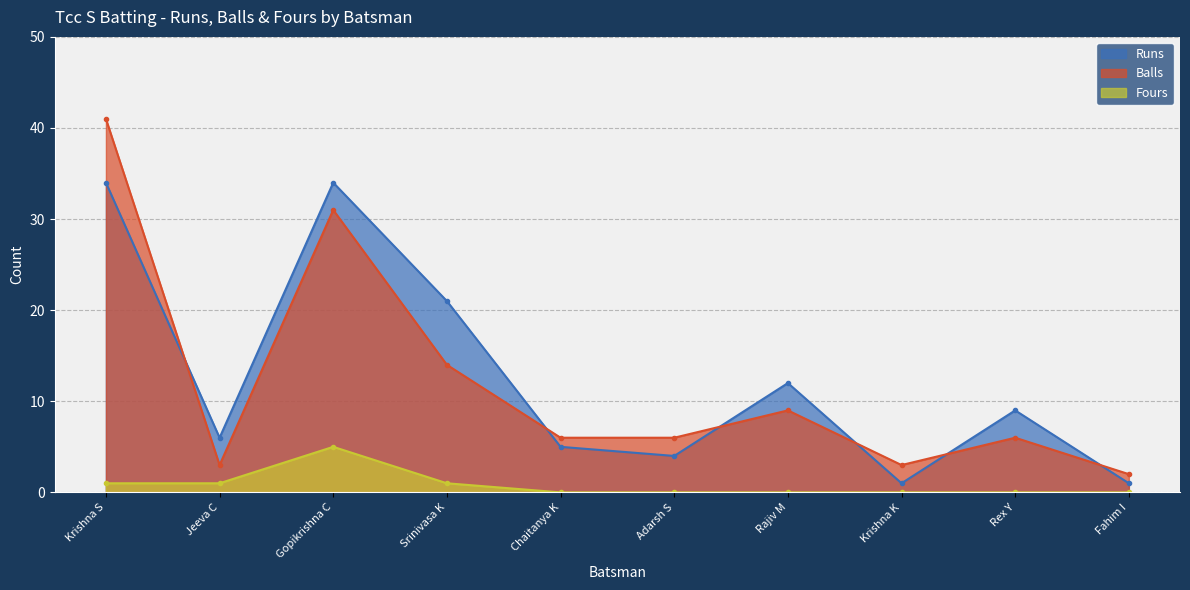

At which category does Runs reach its first local peak?

Gopikrishna C